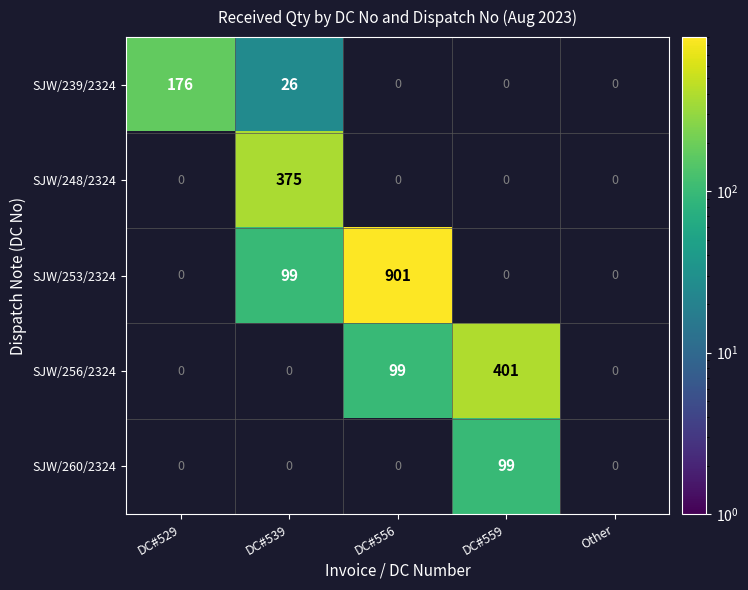

Is it true that SJW/256/2324 equals 85.6 at DC#559?

False